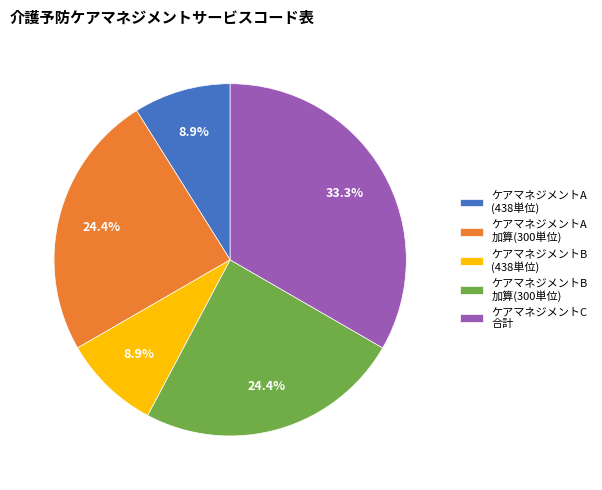

Is the sum of ケアマネジメントC 合計 and ケアマネジメントA (438単位) greater than half?

No